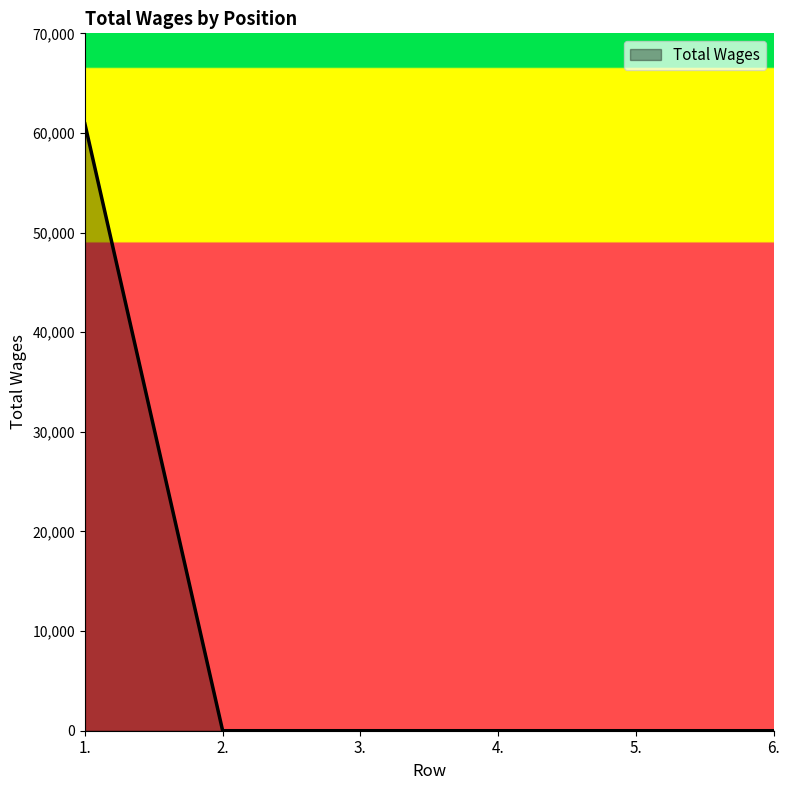

What is the maximum value shown in the chart?

60913